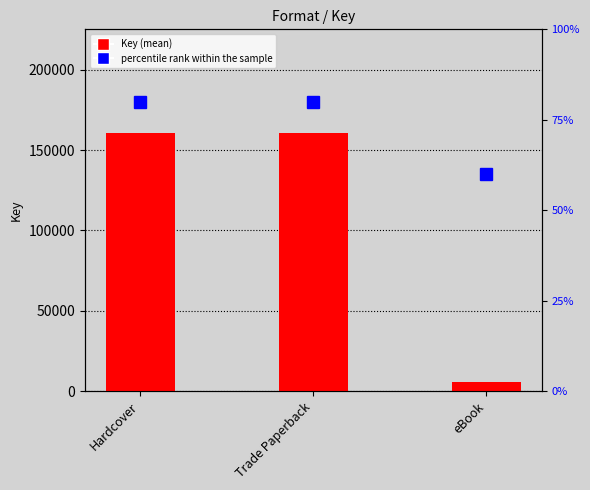

Which series has the largest total across all categories?

Key (mean)